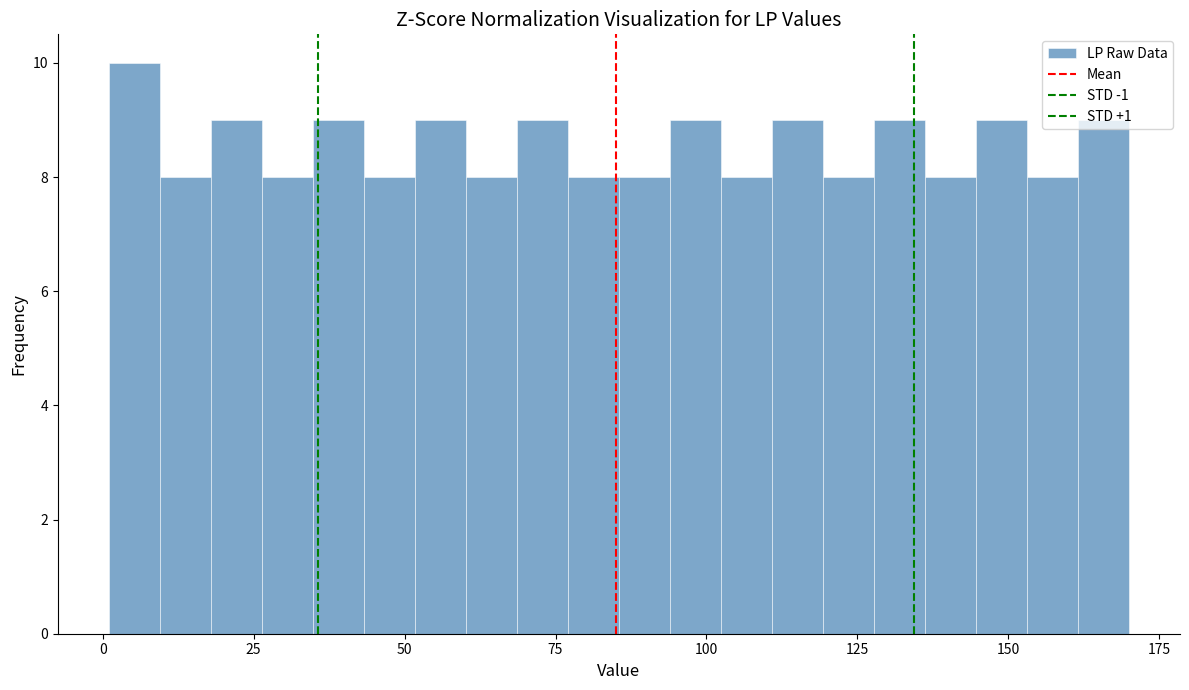

Read against the x-axis, roughly where is the centre of the tallest bar?

5